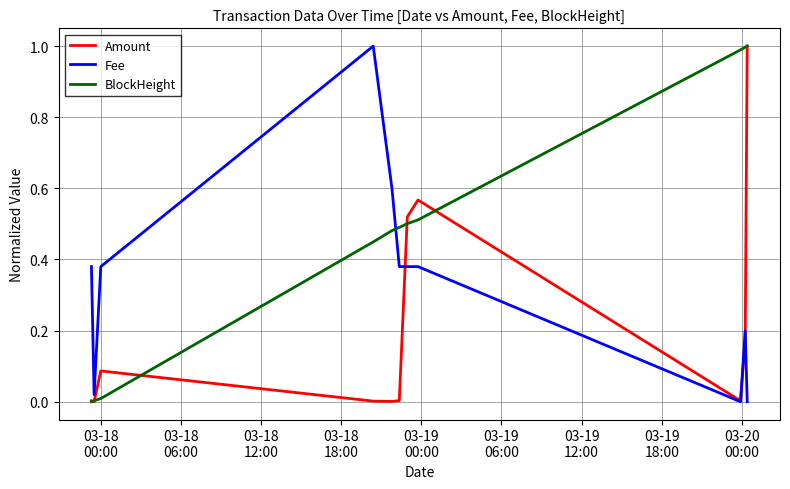

What are all the series names shown in the legend?

Amount, Fee, BlockHeight